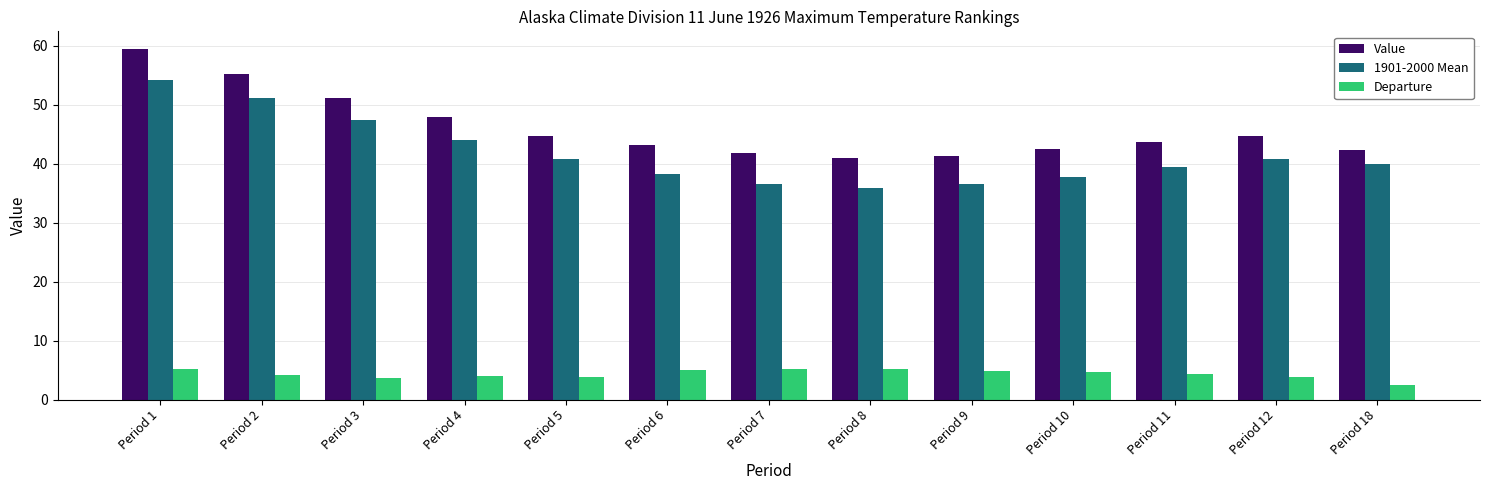

What is the greatest value displayed?

59.5